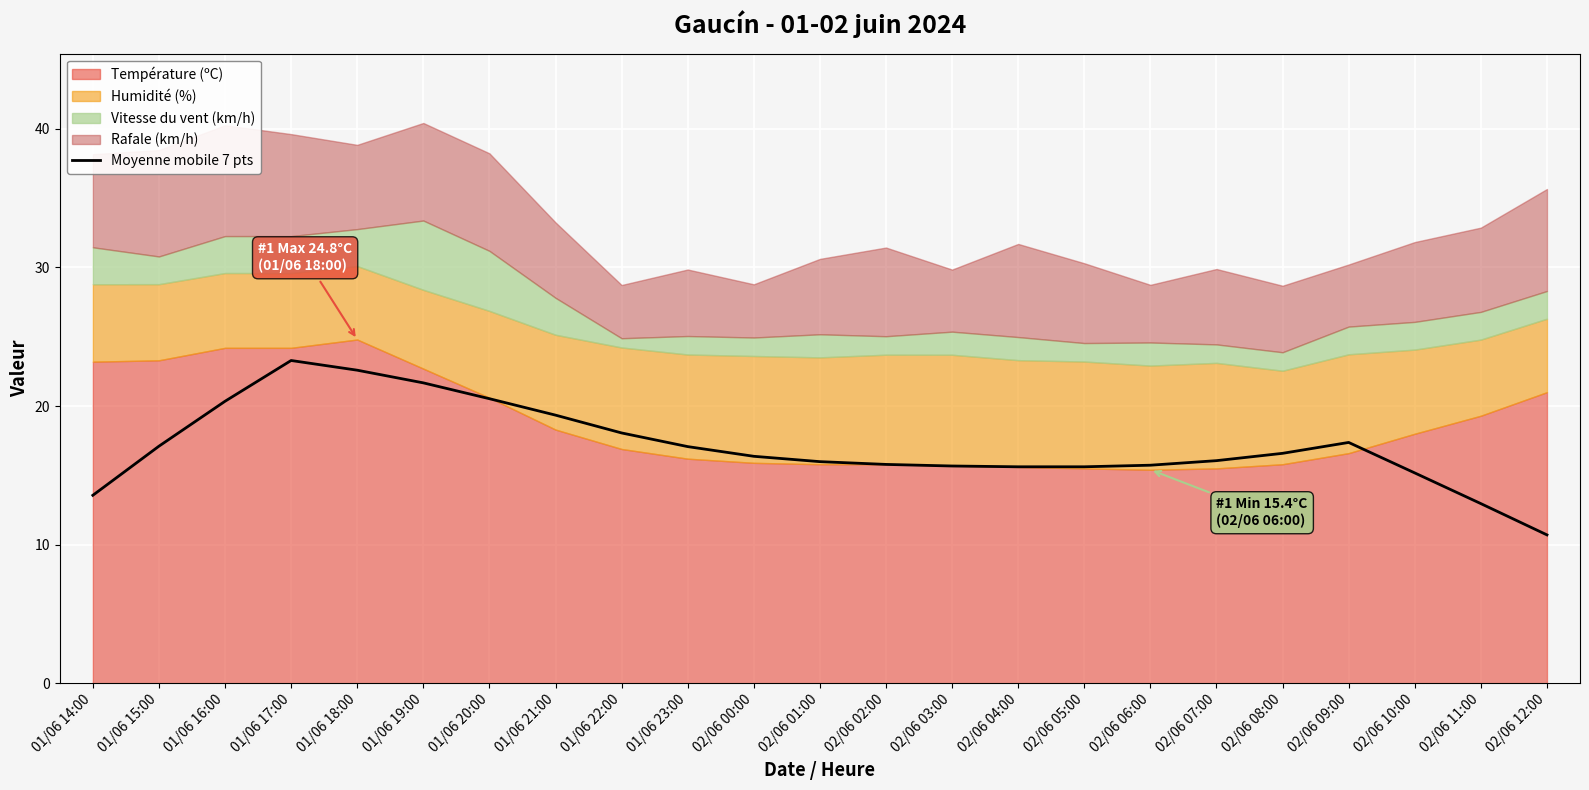

Rank the categories by value from highest to lowest.

01/06 17:00, 01/06 18:00, 01/06 19:00, 01/06 20:00, 01/06 16:00, 01/06 21:00, 01/06 22:00, 02/06 09:00, 01/06 15:00, 01/06 23:00, 02/06 08:00, 02/06 00:00, 02/06 07:00, 02/06 01:00, 02/06 02:00, 02/06 06:00, 02/06 03:00, 02/06 04:00, 02/06 05:00, 02/06 10:00, 01/06 14:00, 02/06 11:00, 02/06 12:00